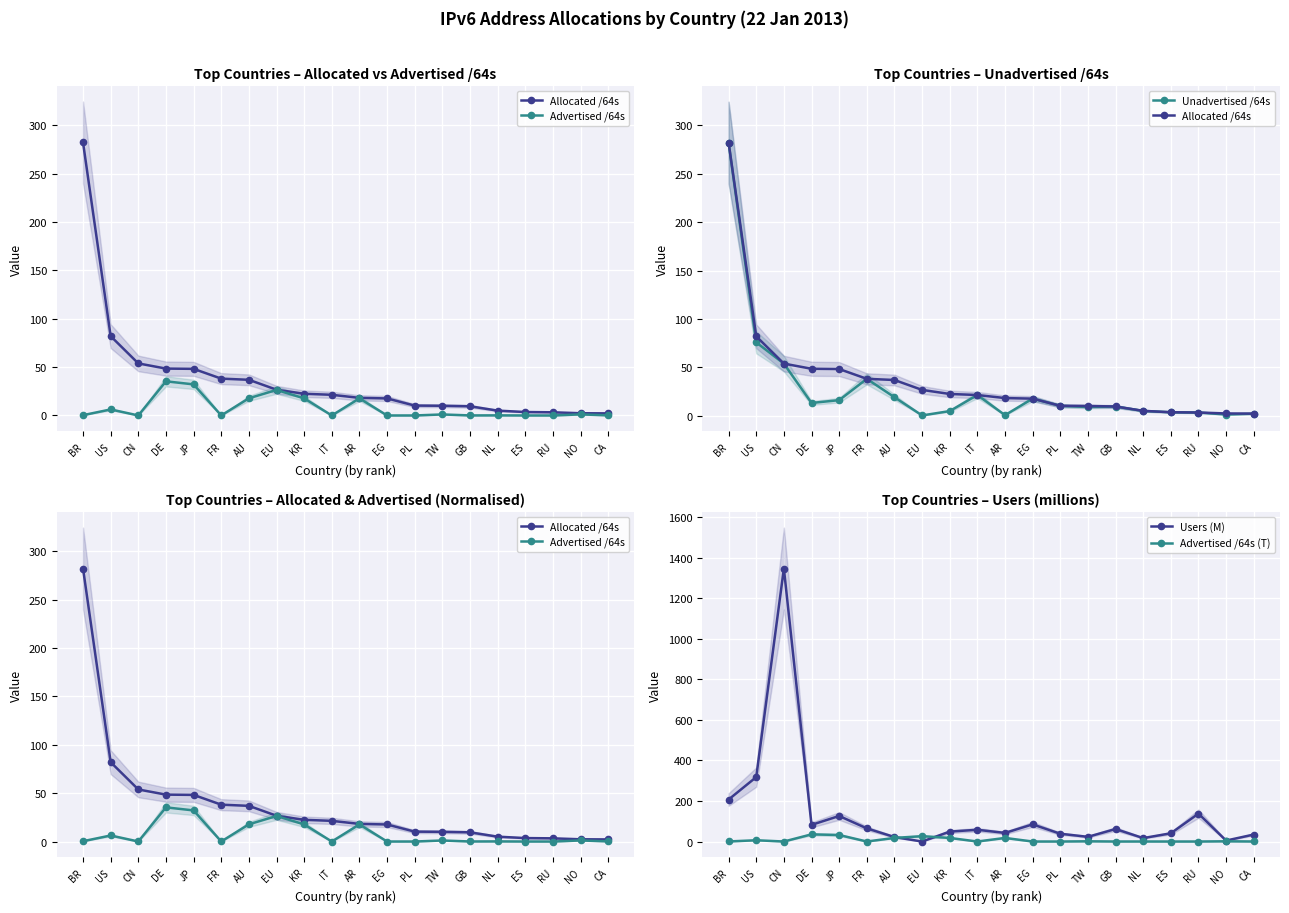

How many values in Users (M) are above zero?

19